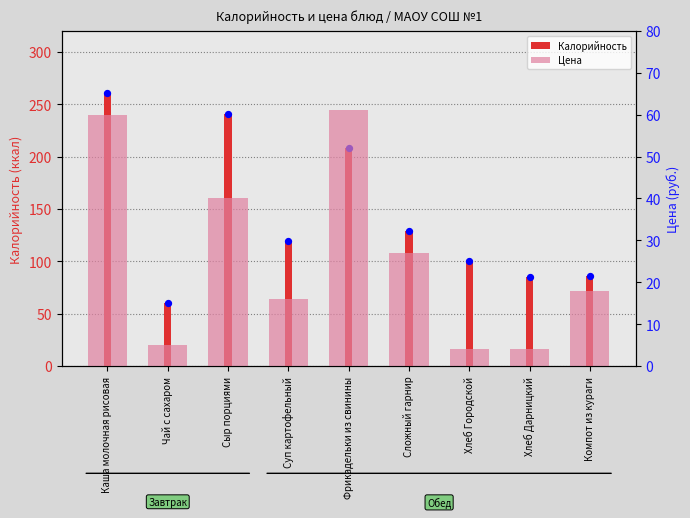

Which series has the widest spread of Y values?

Калорийность